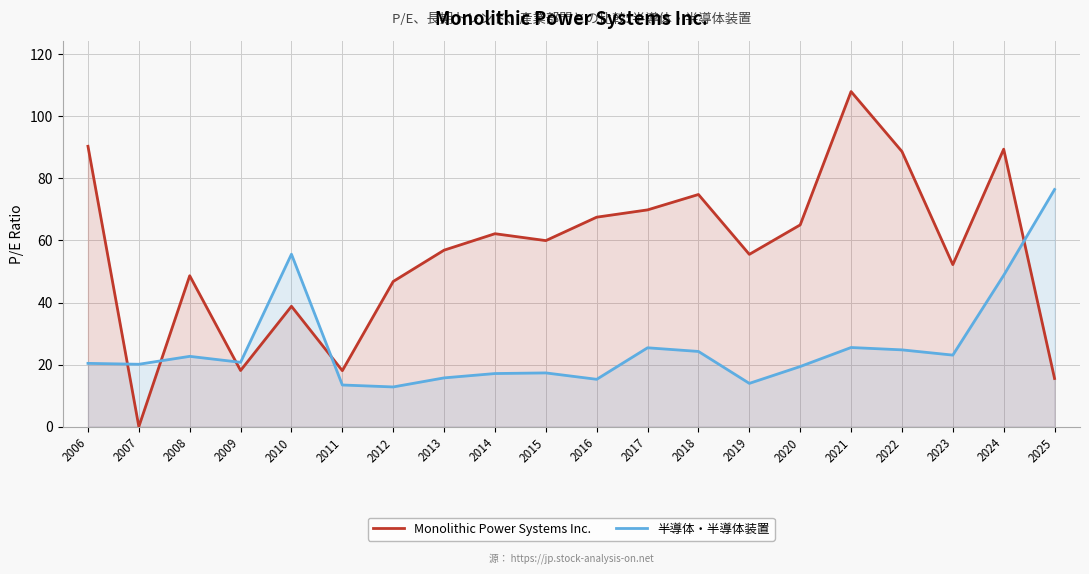

List the series in order of their peak value, highest first.

Monolithic Power Systems Inc., 半導体・半導体装置